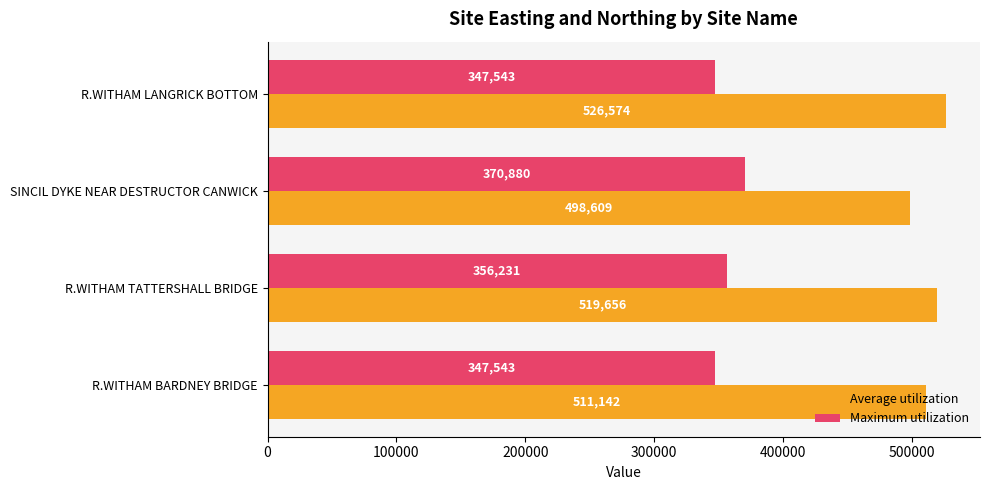

Rank the categories by Average utilization value from lowest to highest.

SINCIL DYKE NEAR DESTRUCTOR CANWICK, R.WITHAM BARDNEY BRIDGE, R.WITHAM TATTERSHALL BRIDGE, R.WITHAM LANGRICK BOTTOM